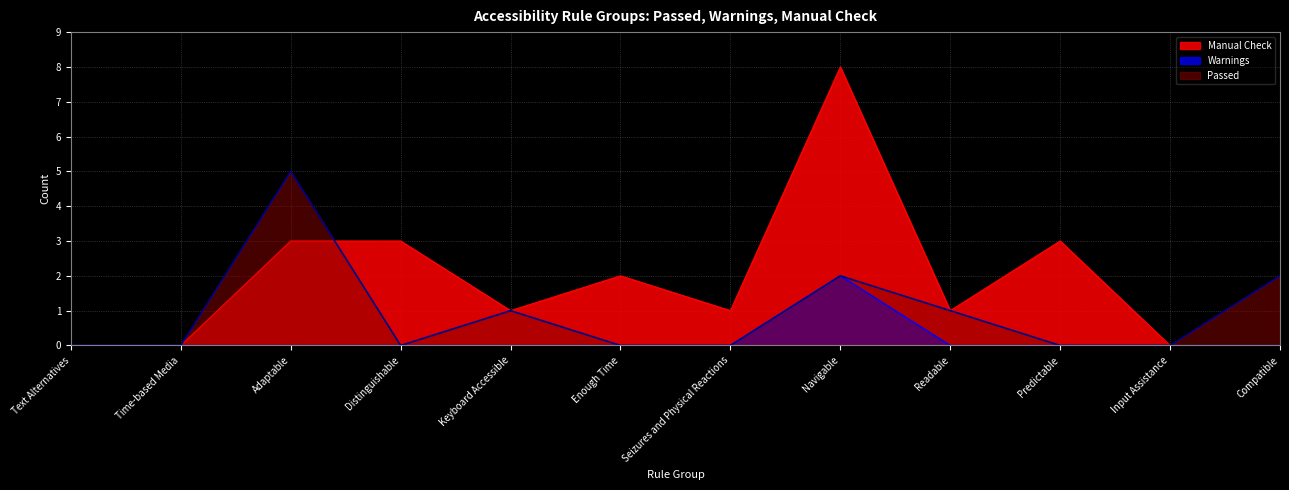

How many data points in Passed are above 0?

5